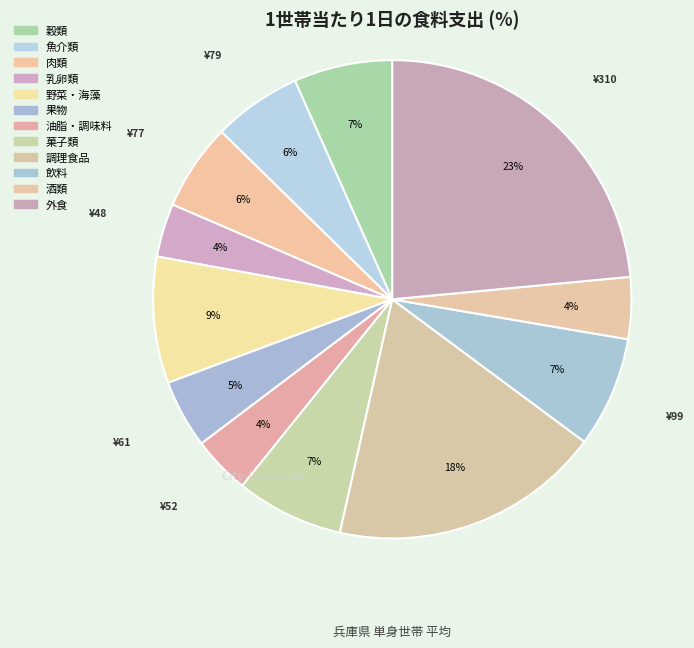

Which category has the smallest portion of the pie?

乳卵類